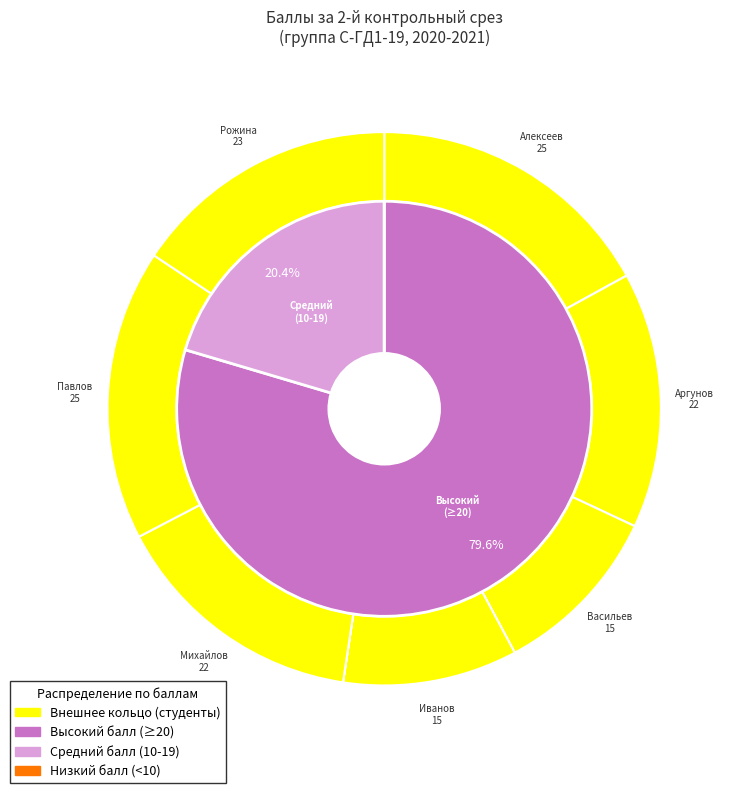

Which slice is the largest?

Алексеев Денис Александрович